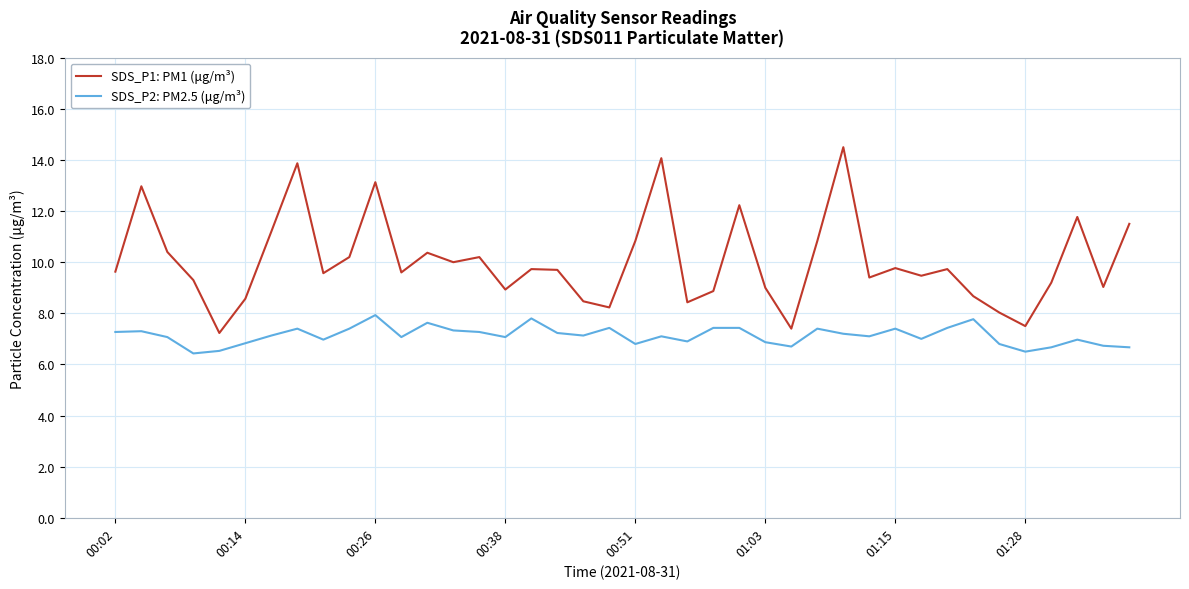

What is the lowest value of the SDS_P1: PM1 (μg/m³) series?

7.2